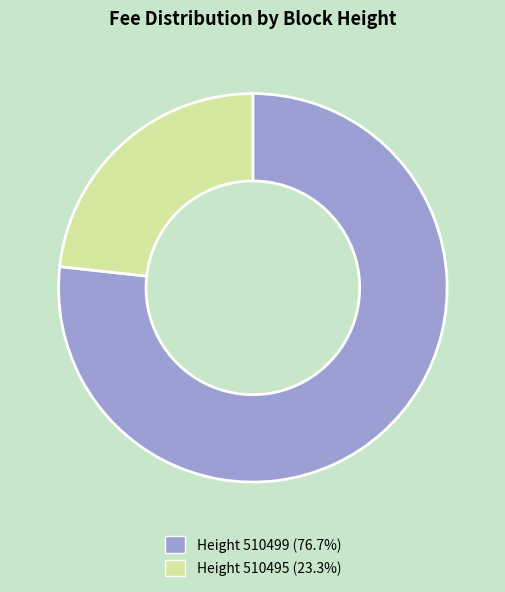

Is there any slice that represents more than half of the pie?

Yes